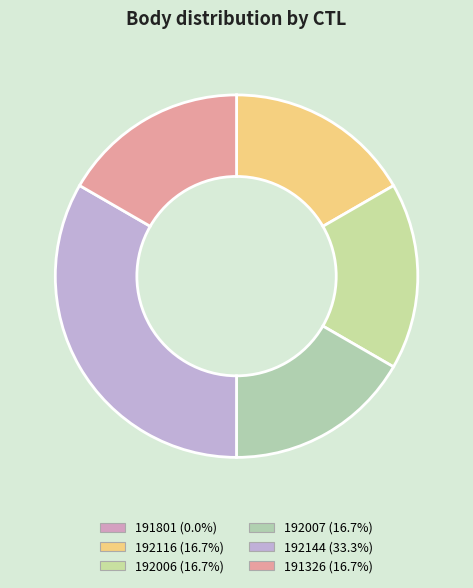

Which slice is the largest?

192144